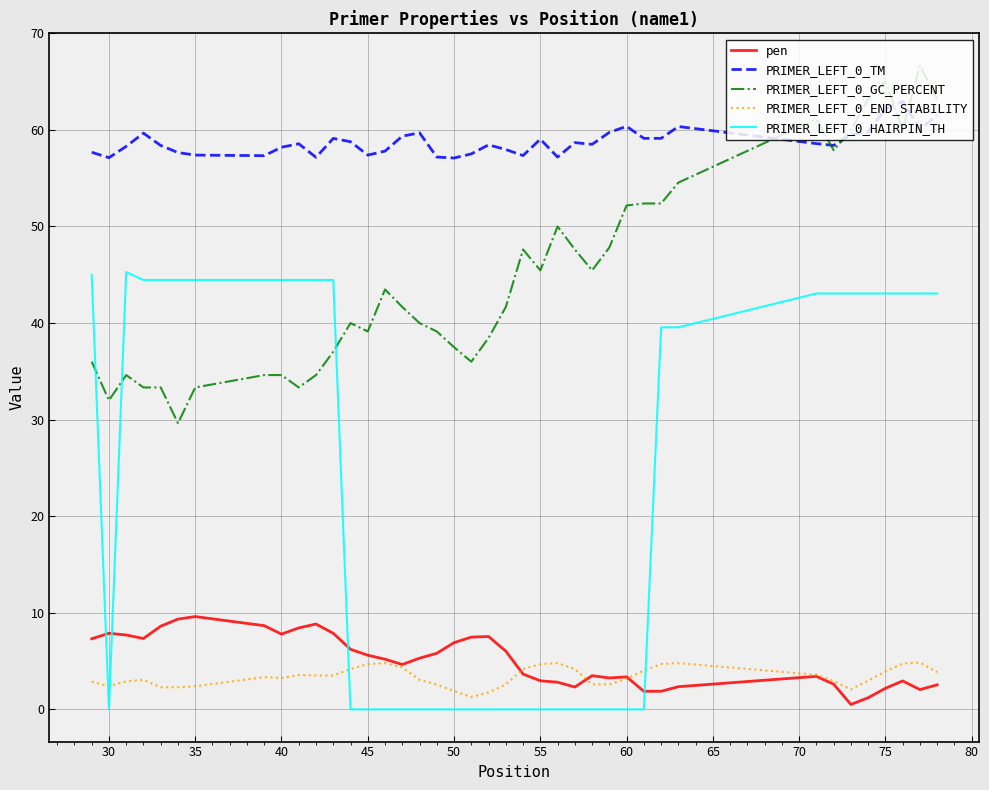

What are all the series names shown in the legend?

pen, PRIMER_LEFT_0_TM, PRIMER_LEFT_0_GC_PERCENT, PRIMER_LEFT_0_END_STABILITY, PRIMER_LEFT_0_HAIRPIN_TH